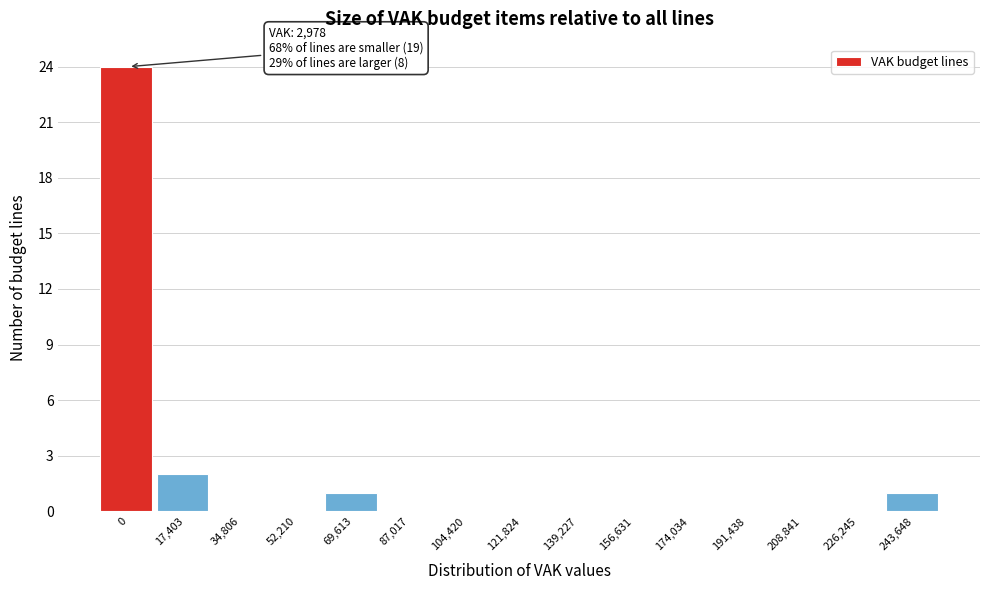

Reading left to right, list all the values displayed in this chart.

0=24	17,403=2	34,806=0	52,210=0	69,613=1	87,017=0	104,420=0	121,824=0	139,227=0	156,631=0	174,034=0	191,438=0	208,841=0	226,245=0	243,648=1